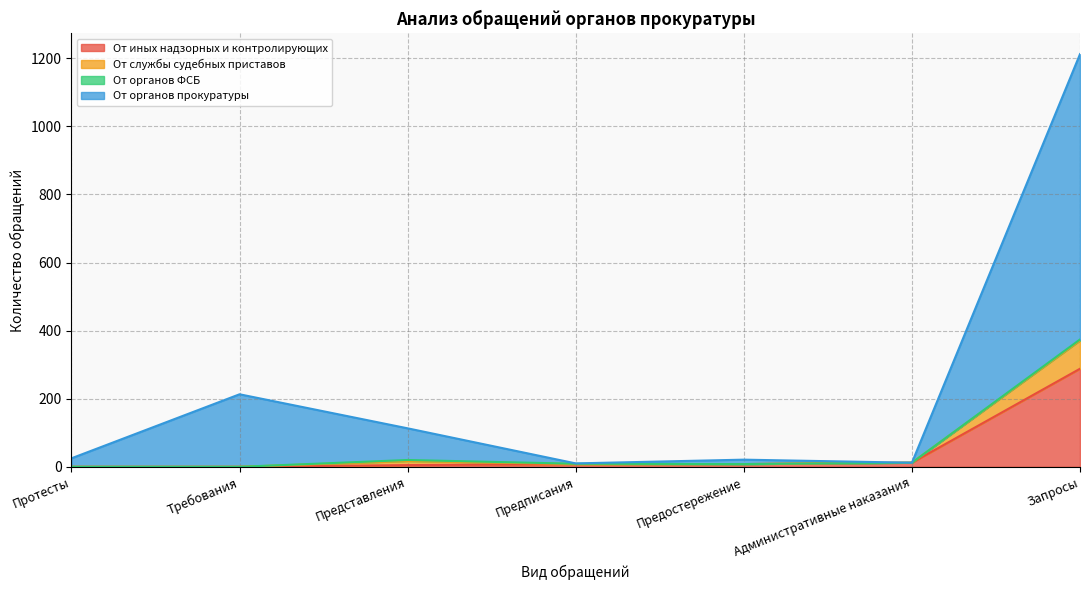

Is it true that От иных надзорных и контролирующих equals 172 at Запросы?

False